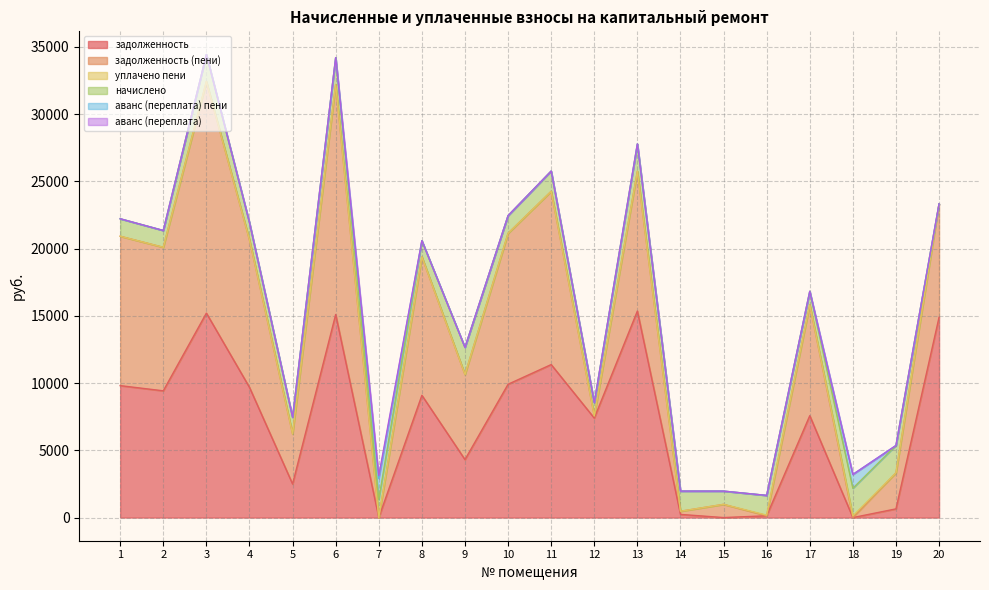

Where do аванс (переплата) пени and уплачено пени first cross each other?

14 and 15